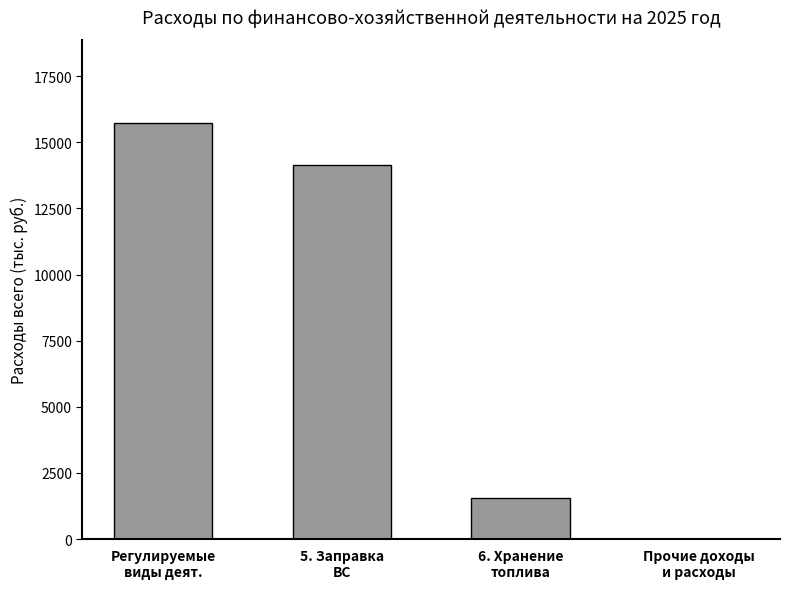

What is the greatest value displayed?

15715.6